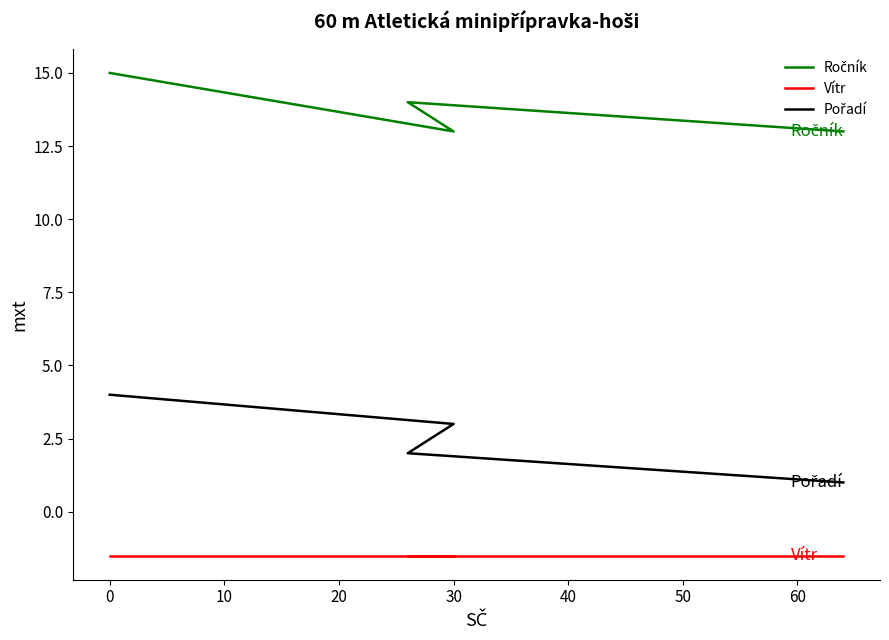

Is this an area chart (filled region under the line)?

No